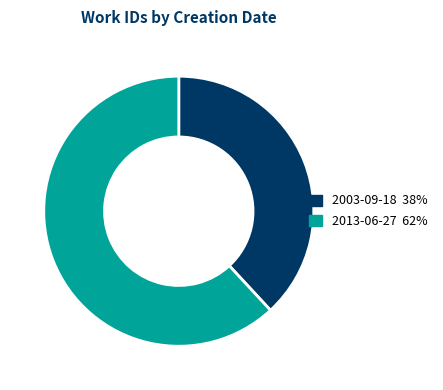

How many segments does this pie chart have?

2